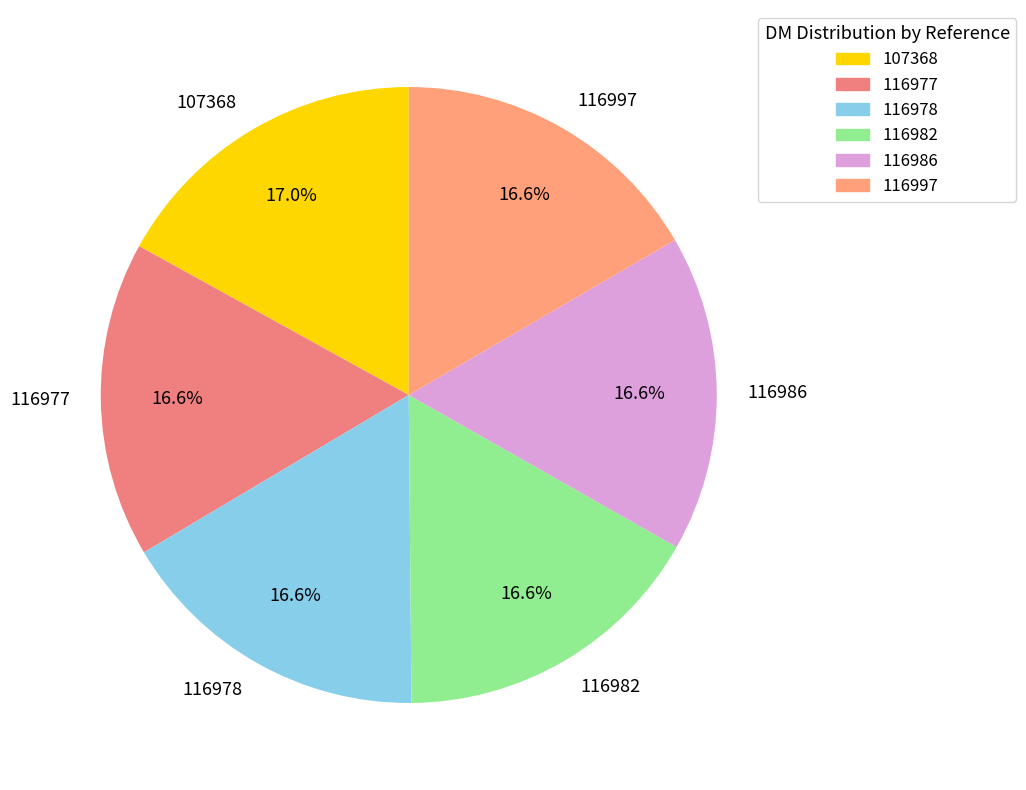

Do 116977 and 116978 together represent more than half of the pie?

No